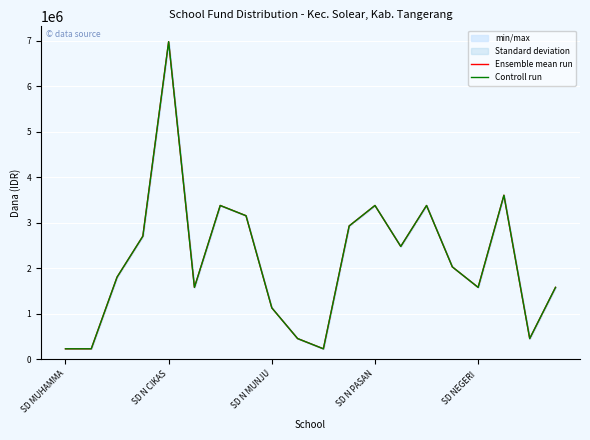

What is the lowest value of the Controll run series?

225000